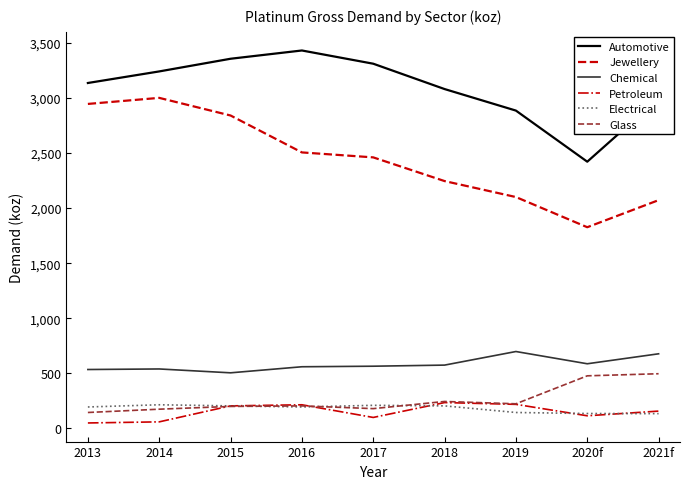

At how many categories does at least one series exceed 738?

9